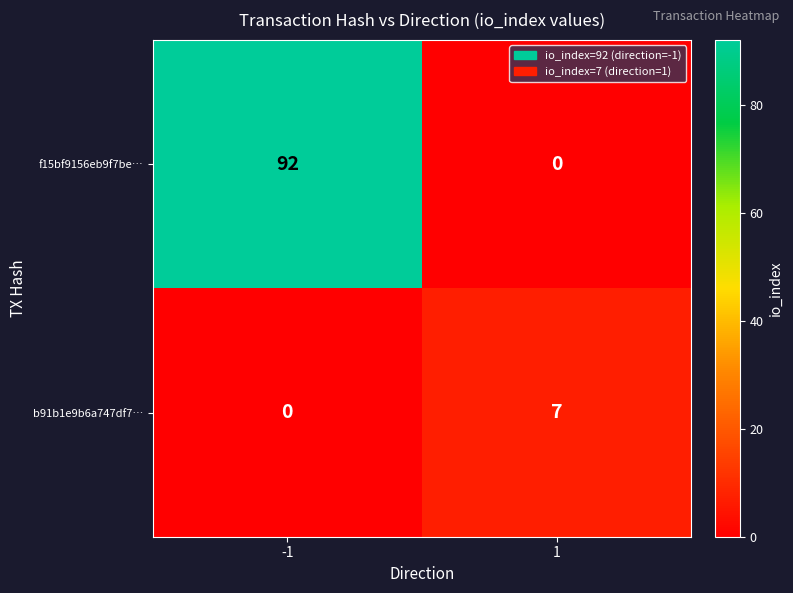

How many data points does each series have?

2